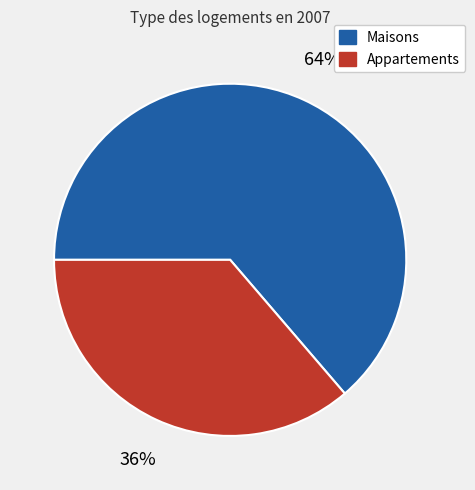

The Maisons slice represents 51% of the pie. True or false?

False